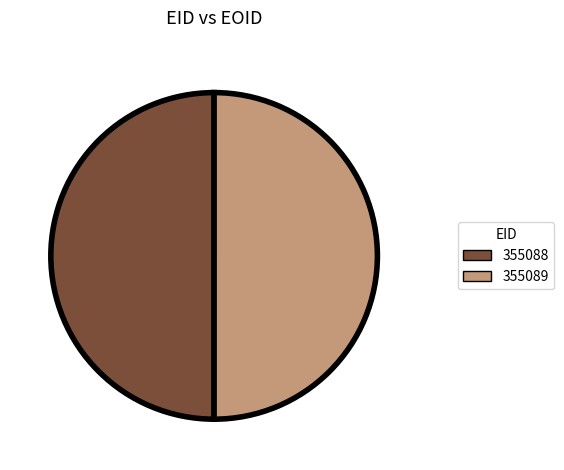

True or false: 355089 accounts for 50% of the total.

True